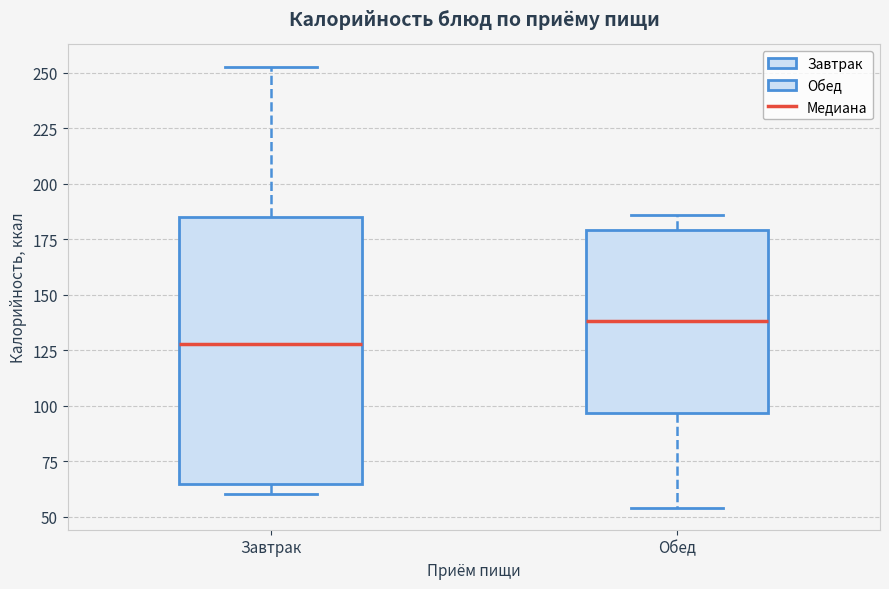

Where does the upper whisker of the box for Завтрак end on the y-axis? The values are not printed on the chart, so give them approximately, as read against the axis.

255